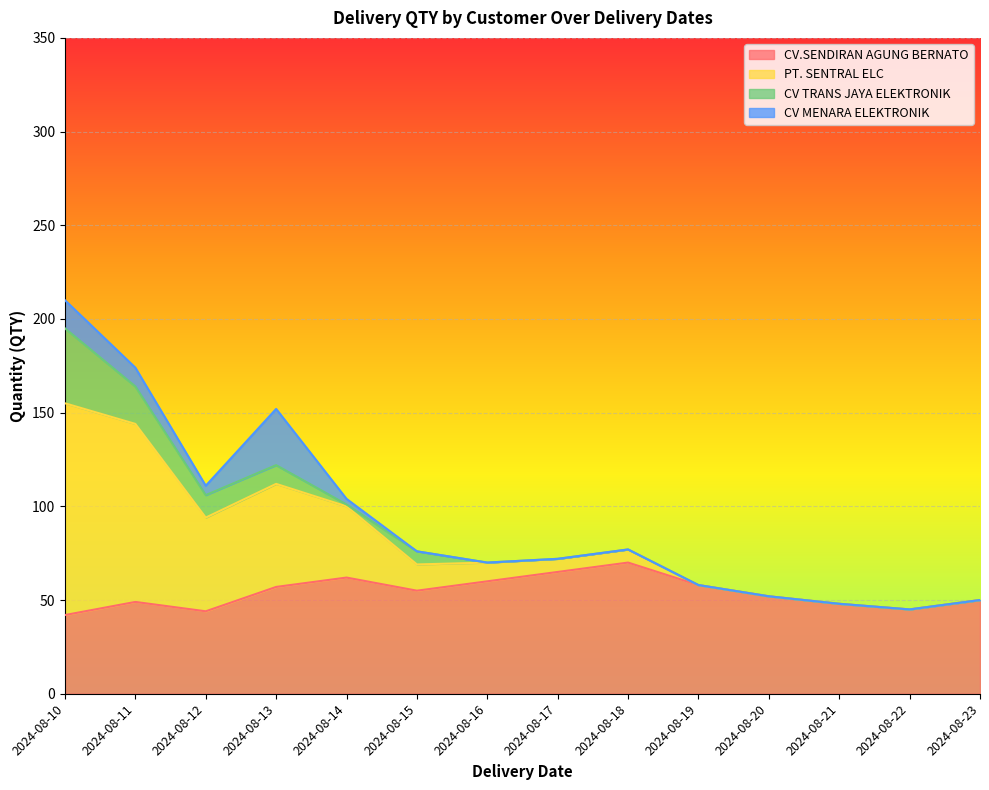

Is it true that CV.SENDIRAN AGUNG BERNATO equals 55 at 2024-08-15?

True